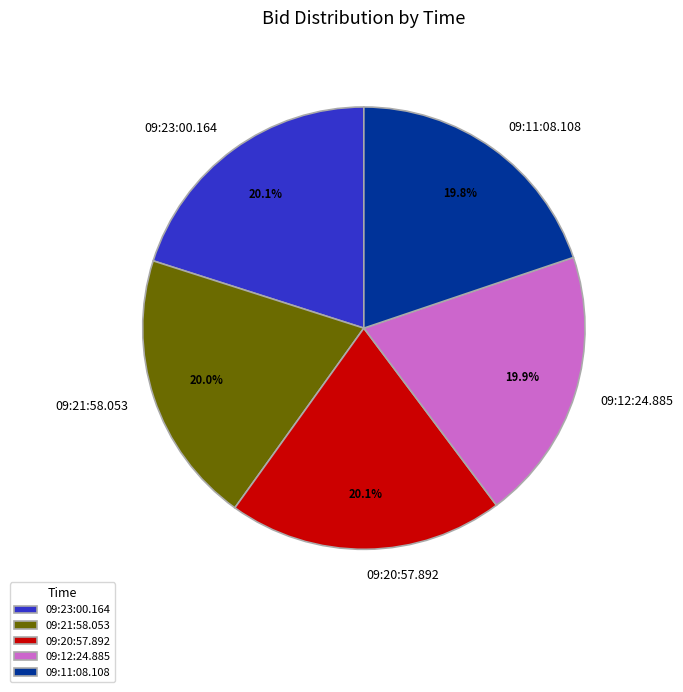

Count the number of slices in the pie.

5